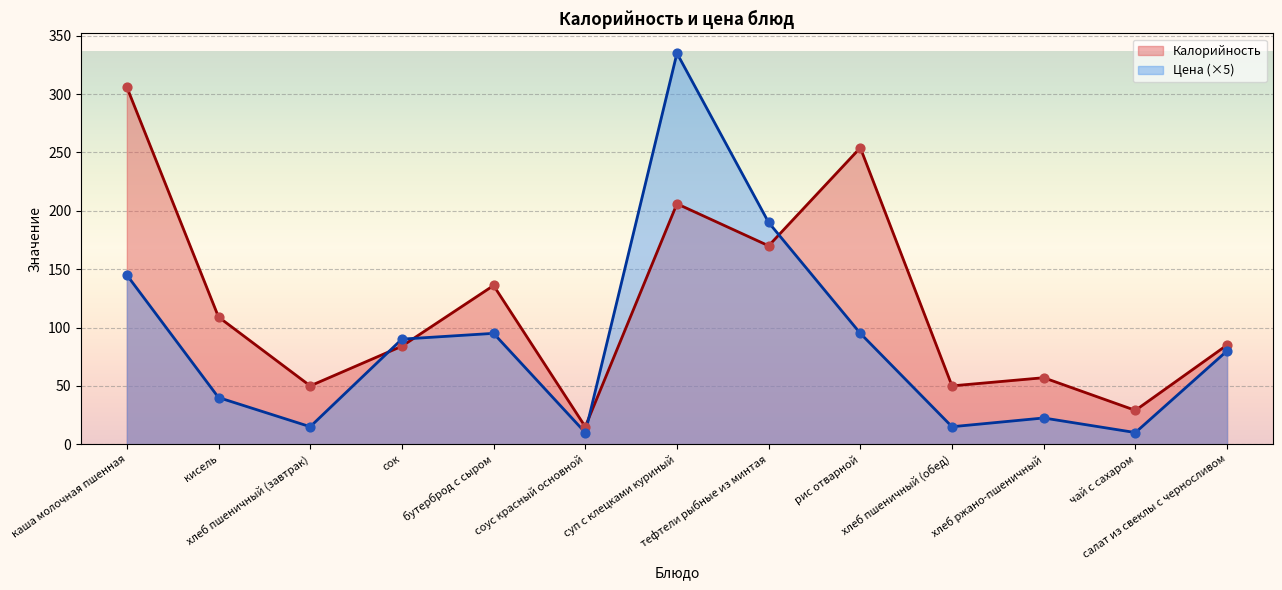

Which series has the largest total across all categories?

Калорийность